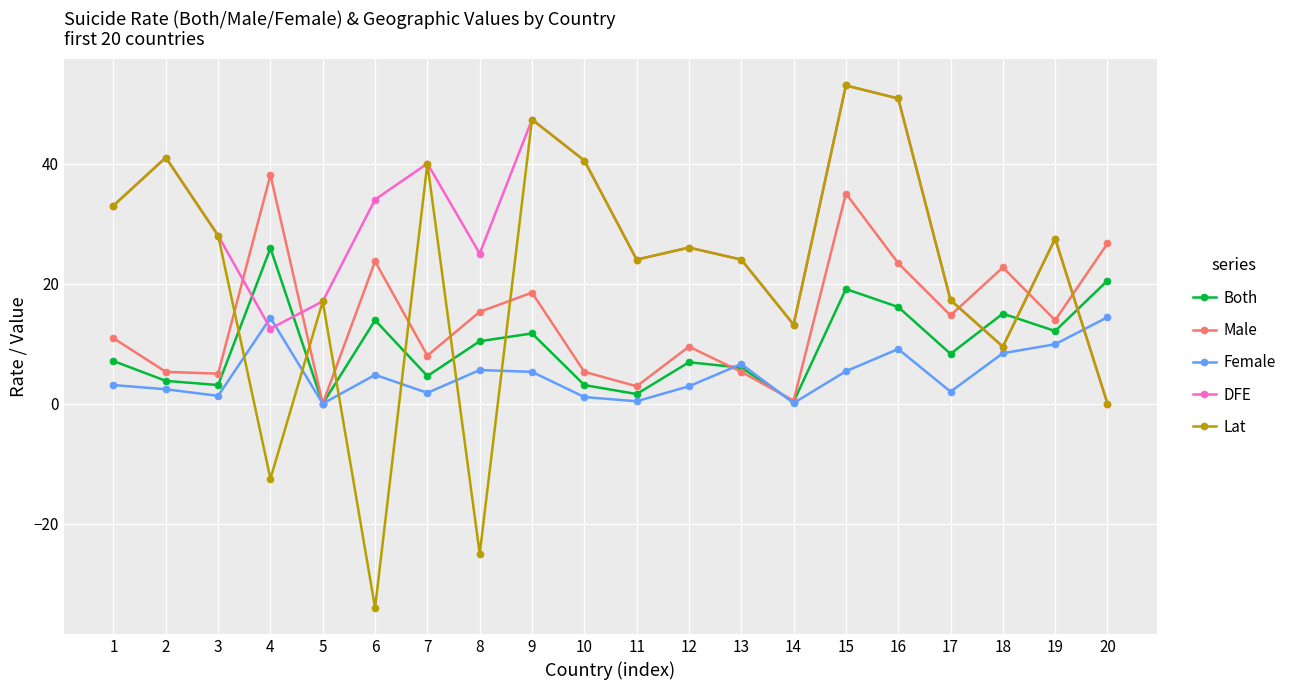

At which category is the sum across all series the highest?

15